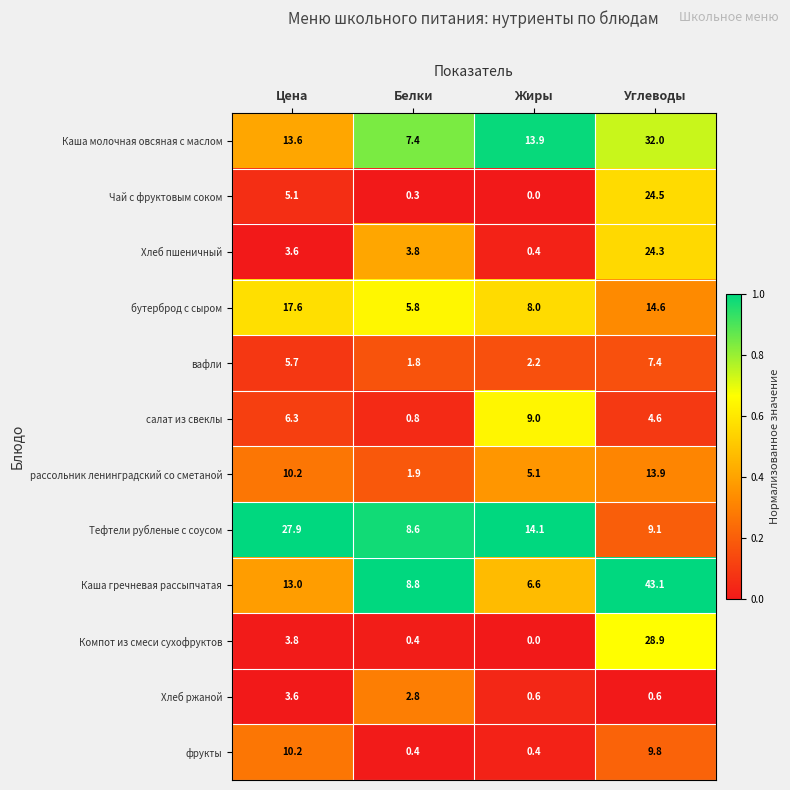

Which series has the largest range (max minus min)?

Каша гречневая рассыпчатая